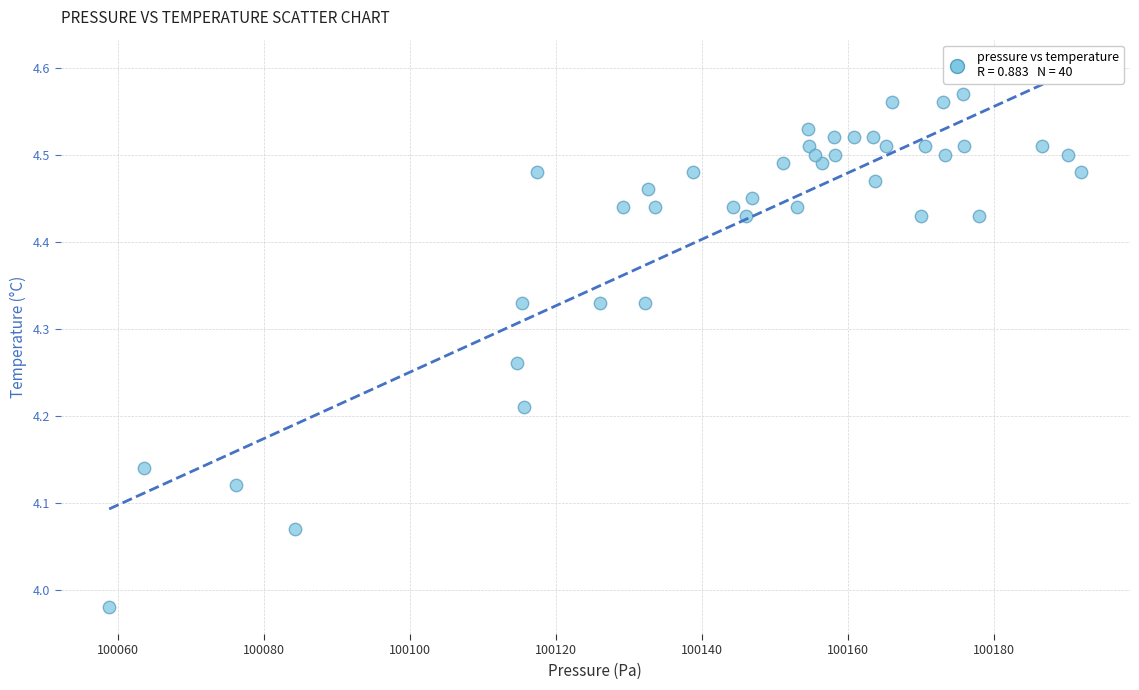

What is the range of X values (max minus min)?

133.2